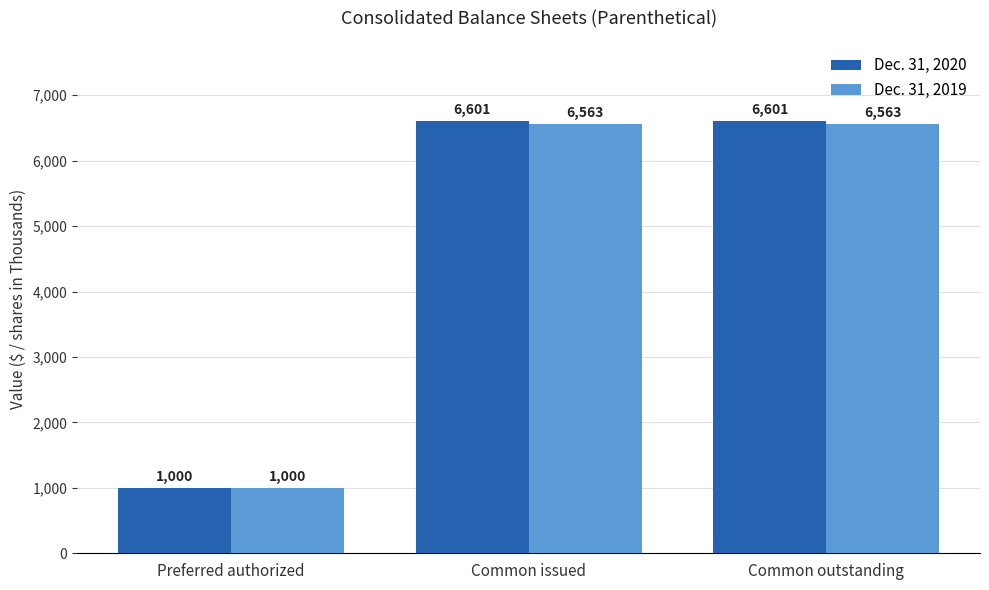

Is it true that Dec. 31, 2020 equals 635 at Preferred authorized?

False